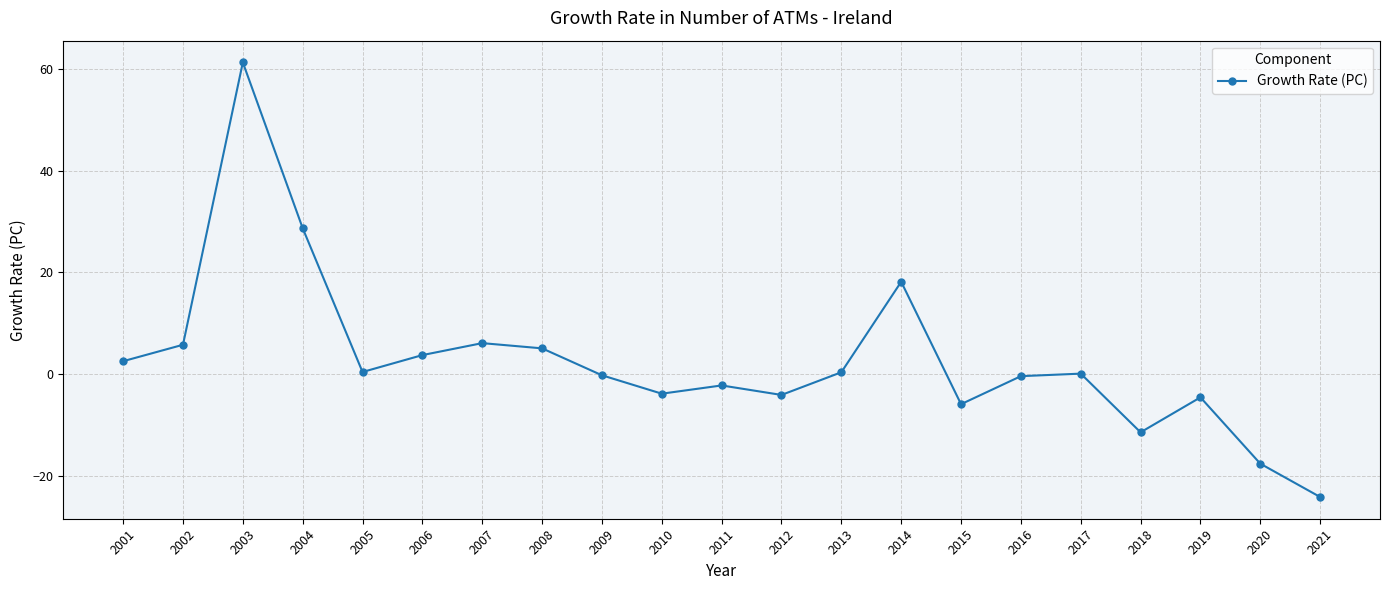

Read the value at 2019.

-4.6